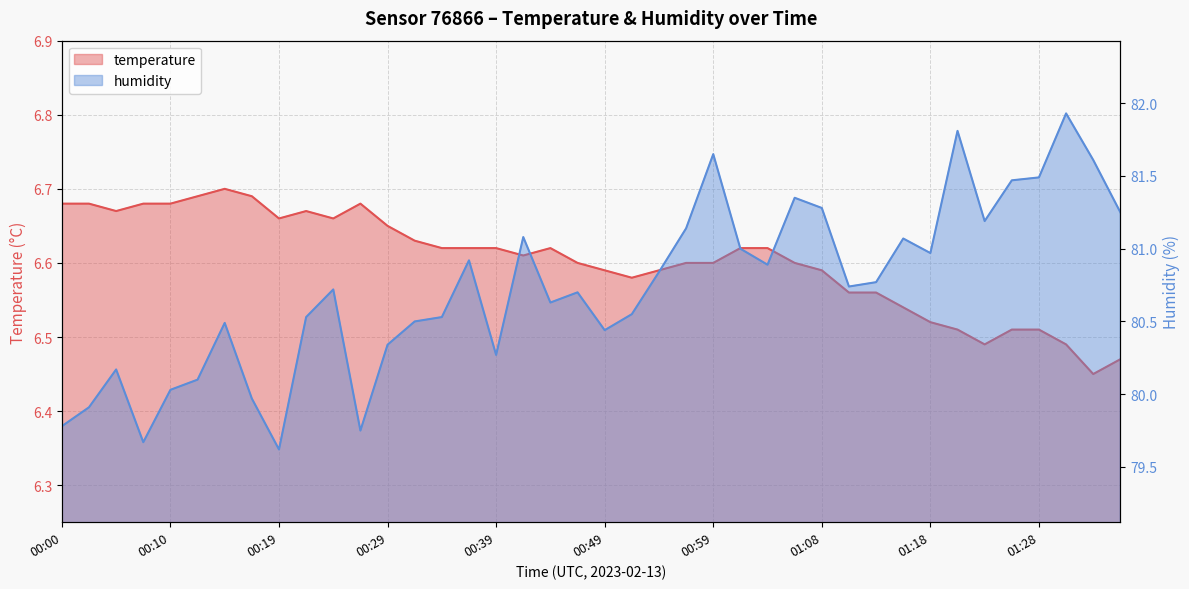

How many distinct data groups are displayed?

2